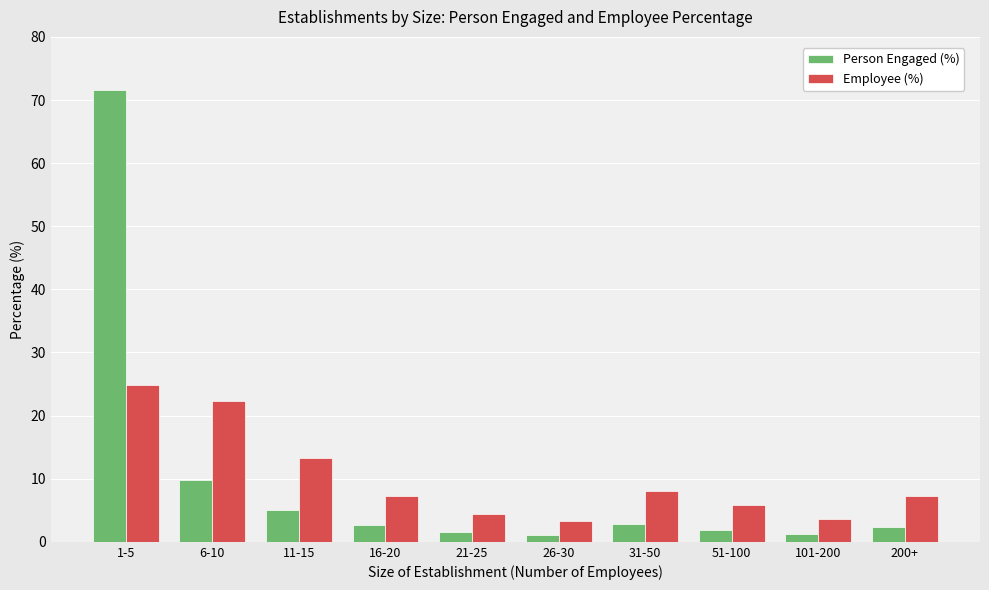

Rank the series by their maximum value, from lowest to highest.

Employee (%), Person Engaged (%)